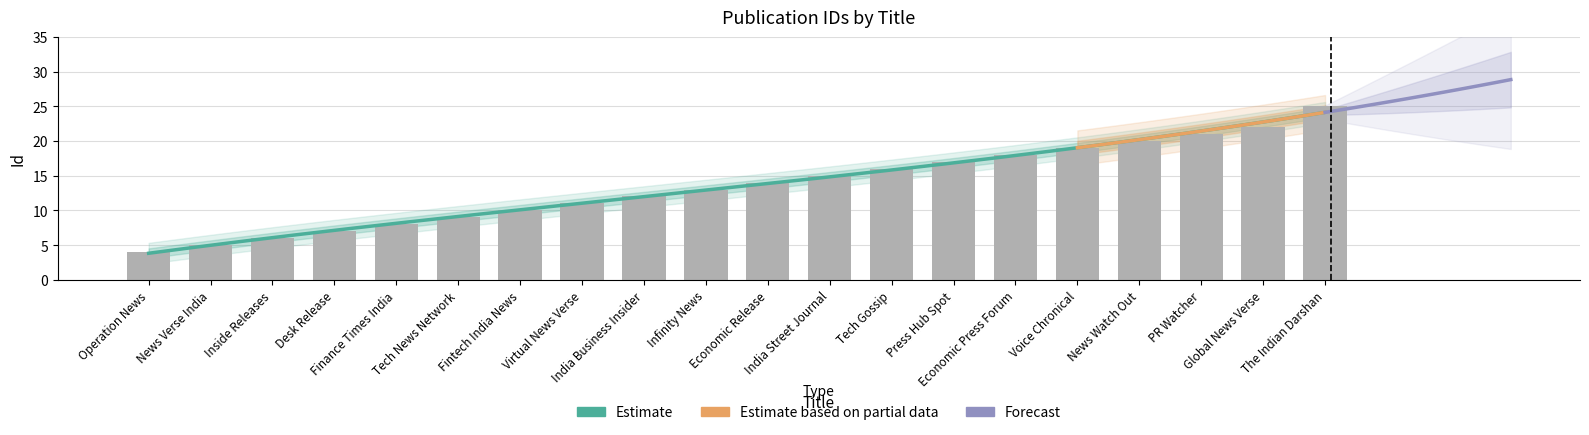

What value does the data have at Economic Press Forum?

18